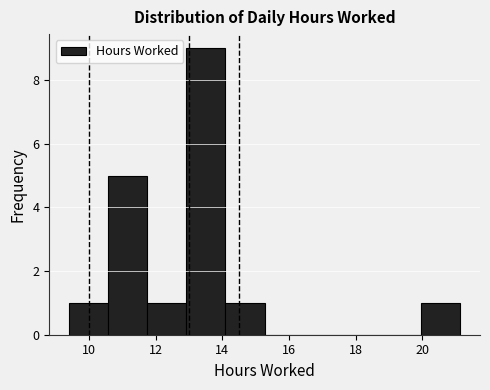

Reading left to right, list every bar in this chart as the range it spans on the x-axis followed by its height. Neither the bar edges nor the heights are printed on the chart, so give them approximately, as read against the axes.

9.4 to 10.6: 1
10.6 to 11.8: 5
11.8 to 13.0: 1
13.0 to 14.0: 9
14.0 to 15.2: 1
15.2 to 16.4: 0
16.4 to 17.6: 0
17.6 to 18.8: 0
18.8 to 20.0: 0
20.0 to 21.2: 1